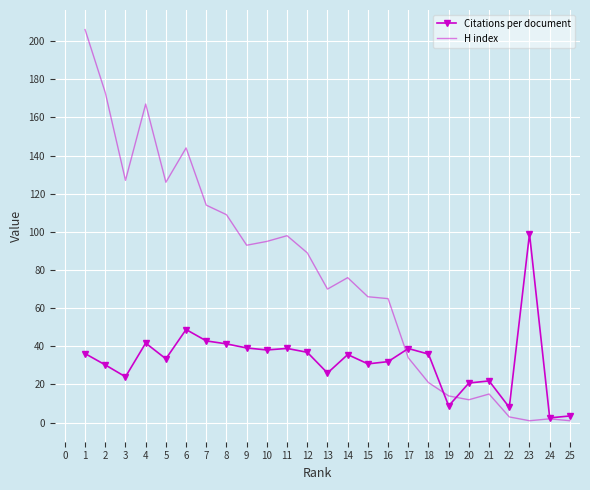

What is the average value of the H index series?

76.8